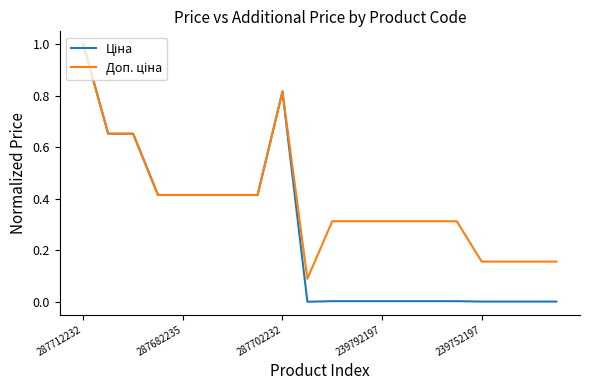

What is the greatest value displayed?

1.0